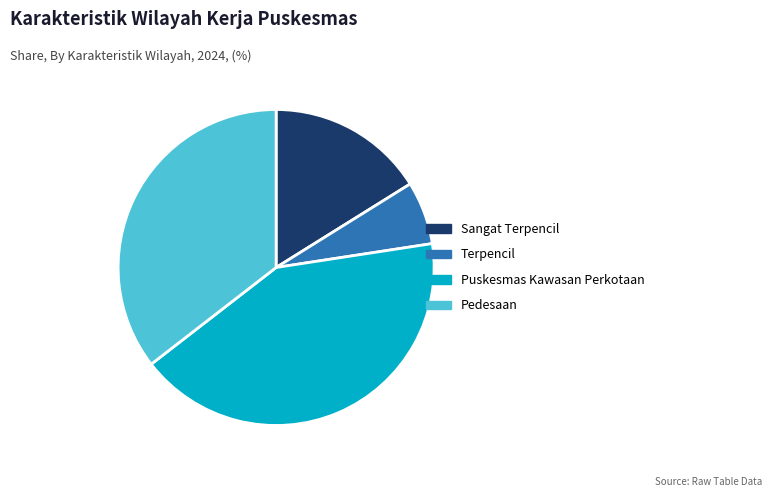

Does Pedesaan represent more than half of the total?

No